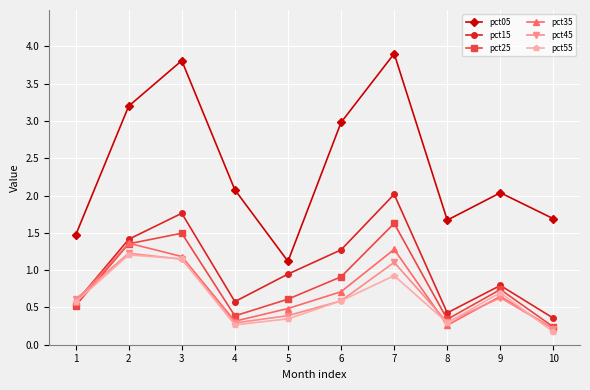

The pct55 series shows 0.2 at 1. True or false?

False